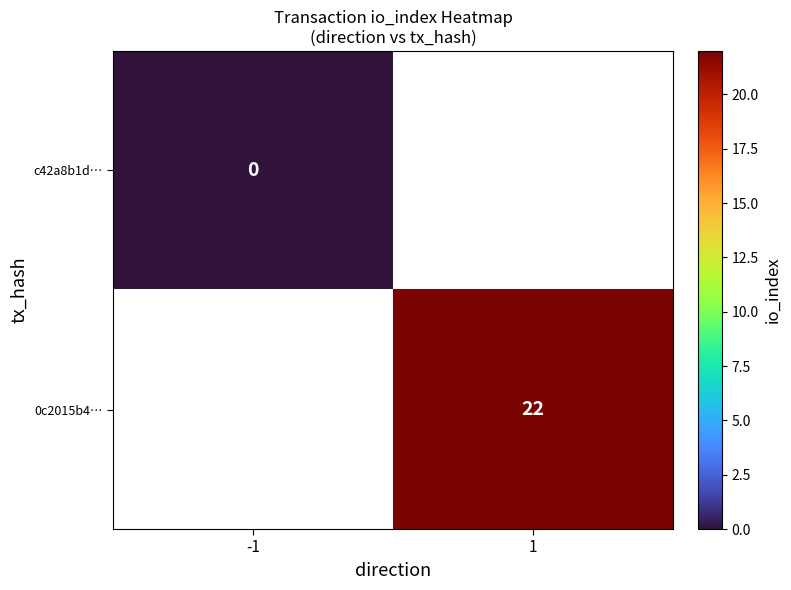

Is it true that 0c2015b4… equals 22 at 1?

True